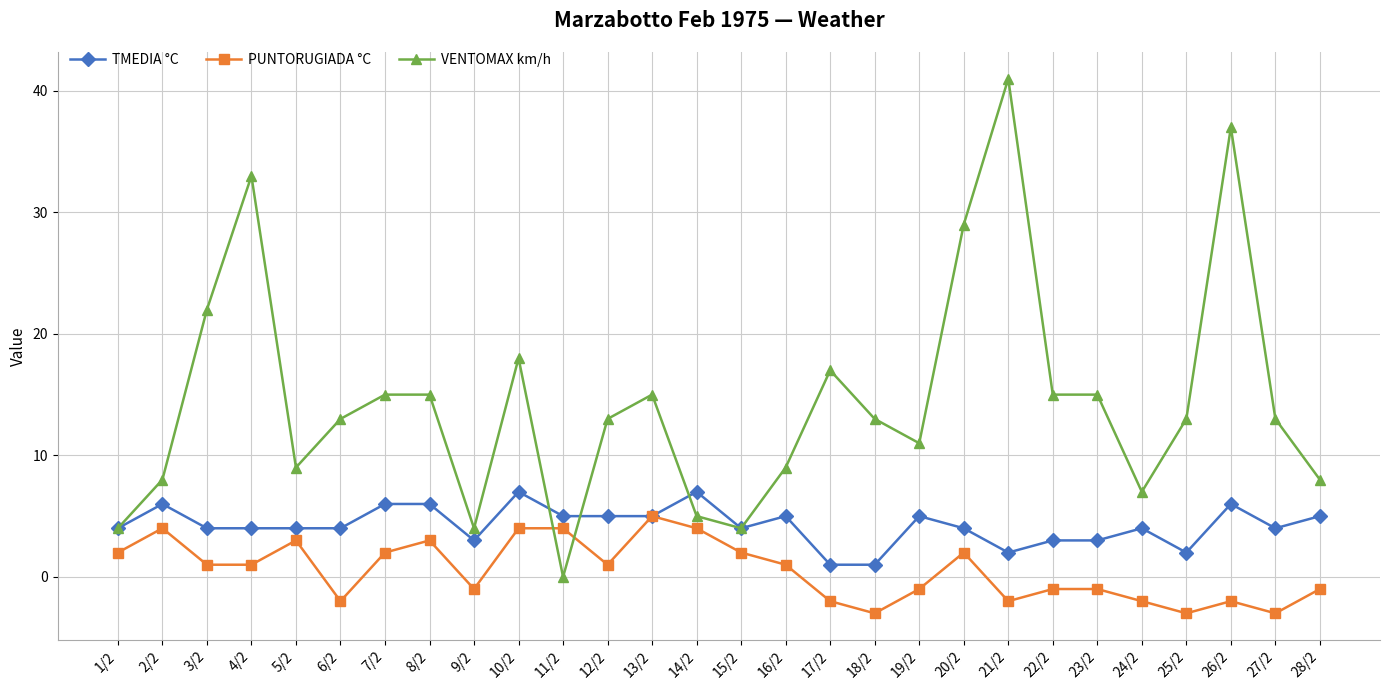

Which series has the largest total across all categories?

VENTOMAX km/h